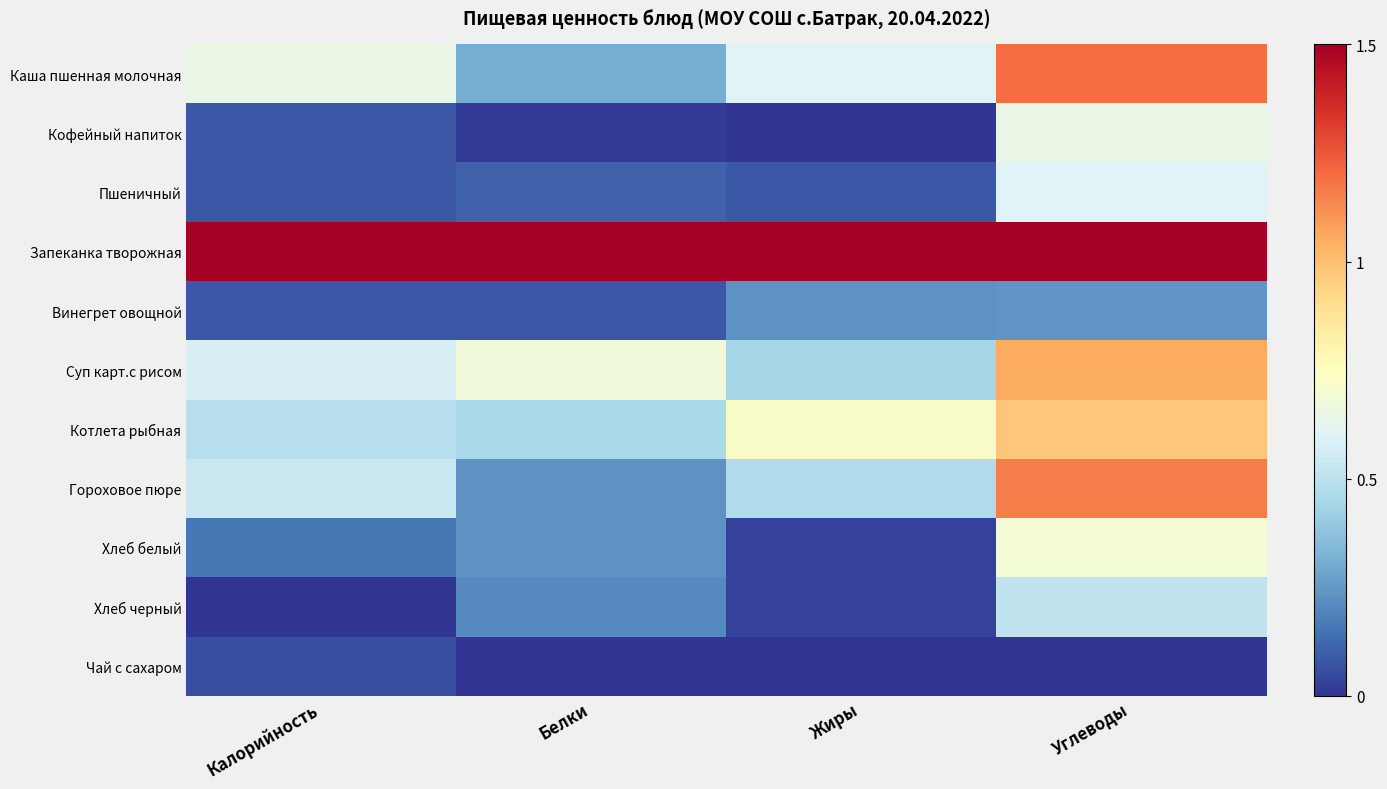

Which series has the largest total across all categories?

Запеканка творожная